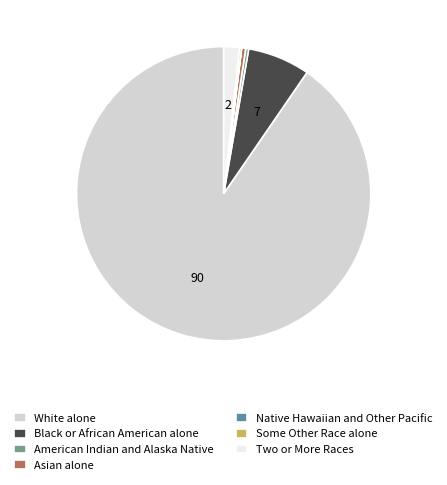

Which slice is the largest?

White alone